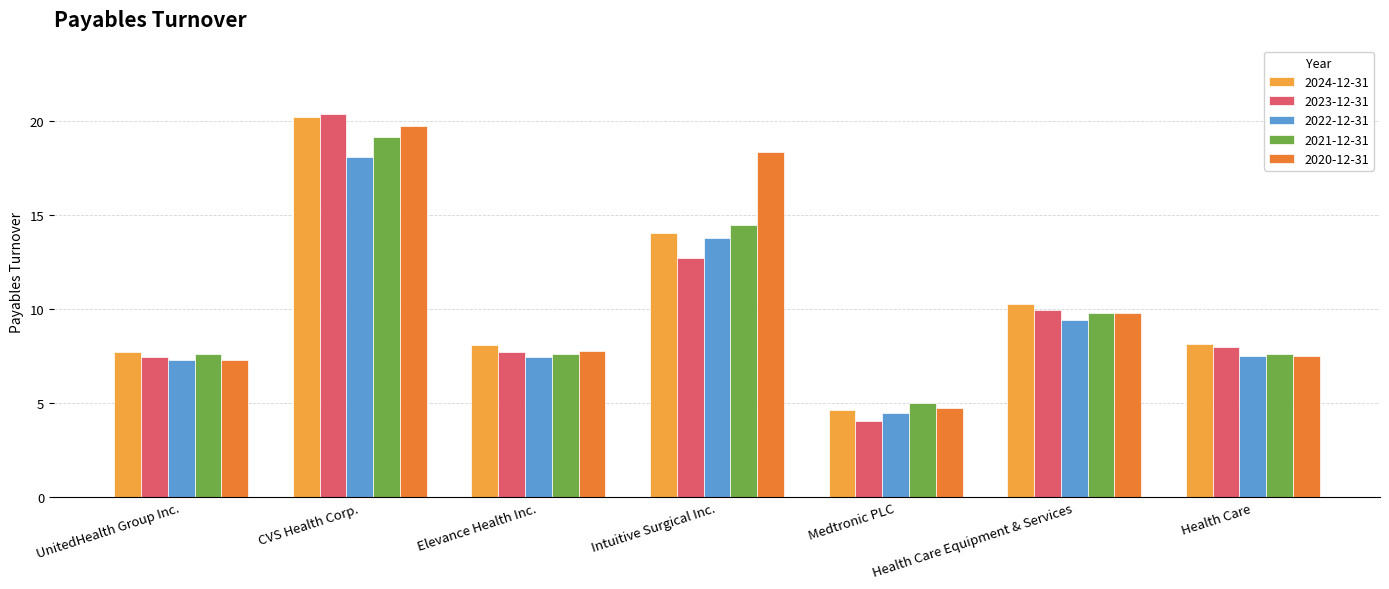

What is the greatest value displayed?

20.4